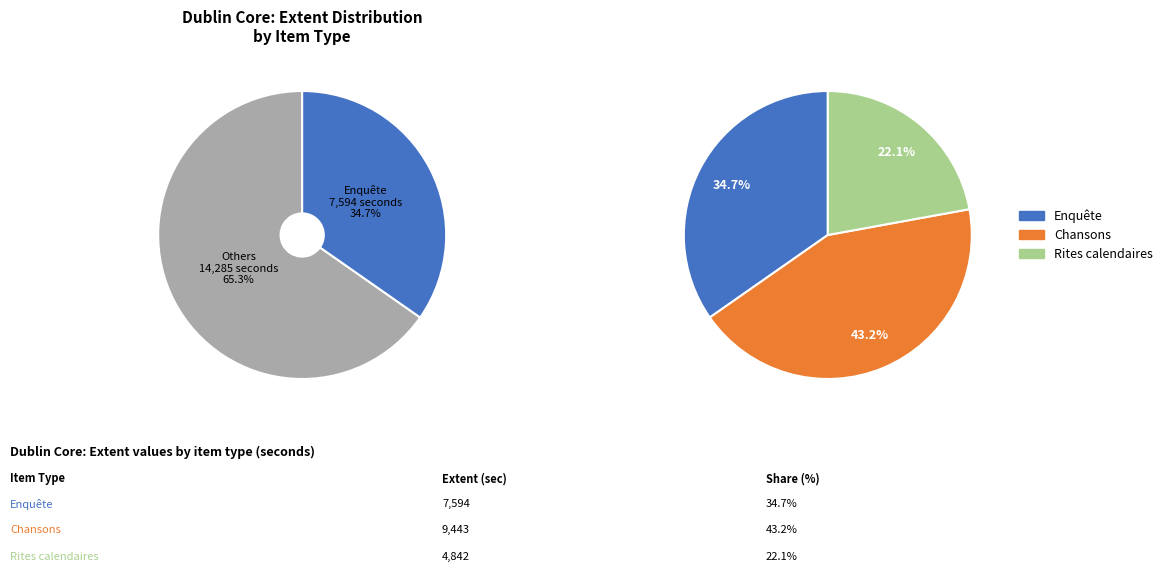

What percentage is NOT represented by Chartrier-Ferrières 1/3 (Rites calendaires)?

77.9%